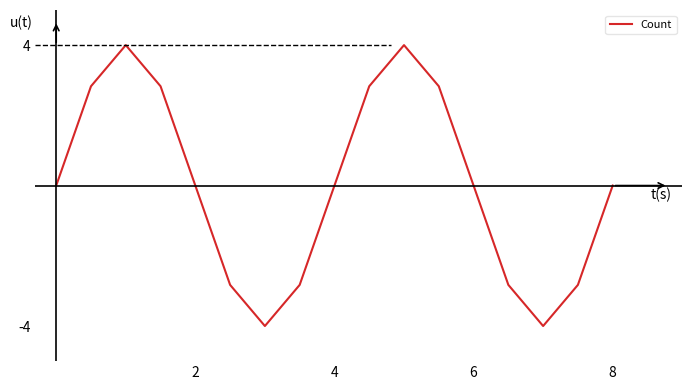

What is the difference between the maximum and minimum values?

8.0